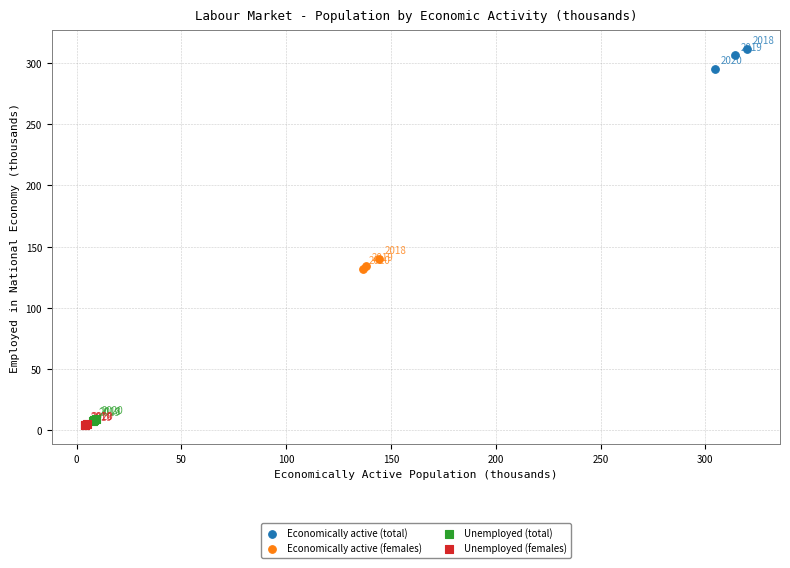

Which series has the largest Y range (max minus min)?

Economically active (total)